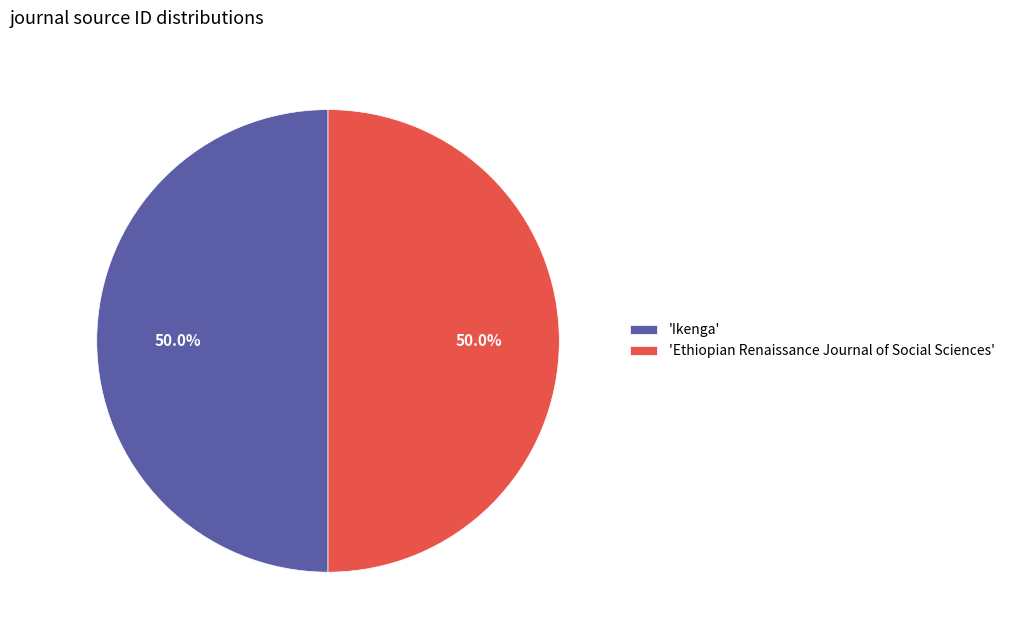

What portion of the pie excludes 'Ikenga'?

50.0%